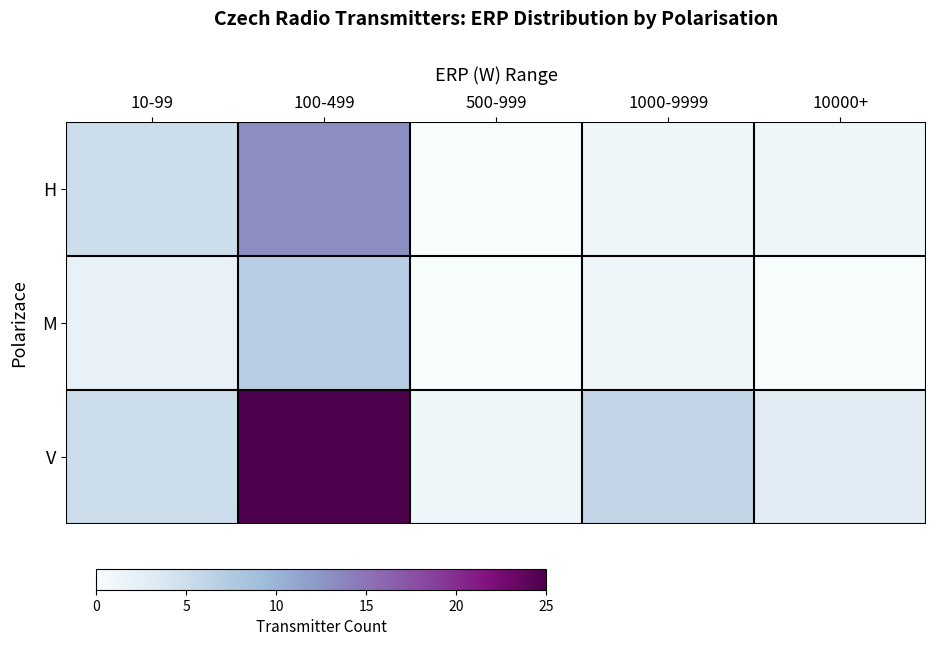

How many series are shown in this chart?

3